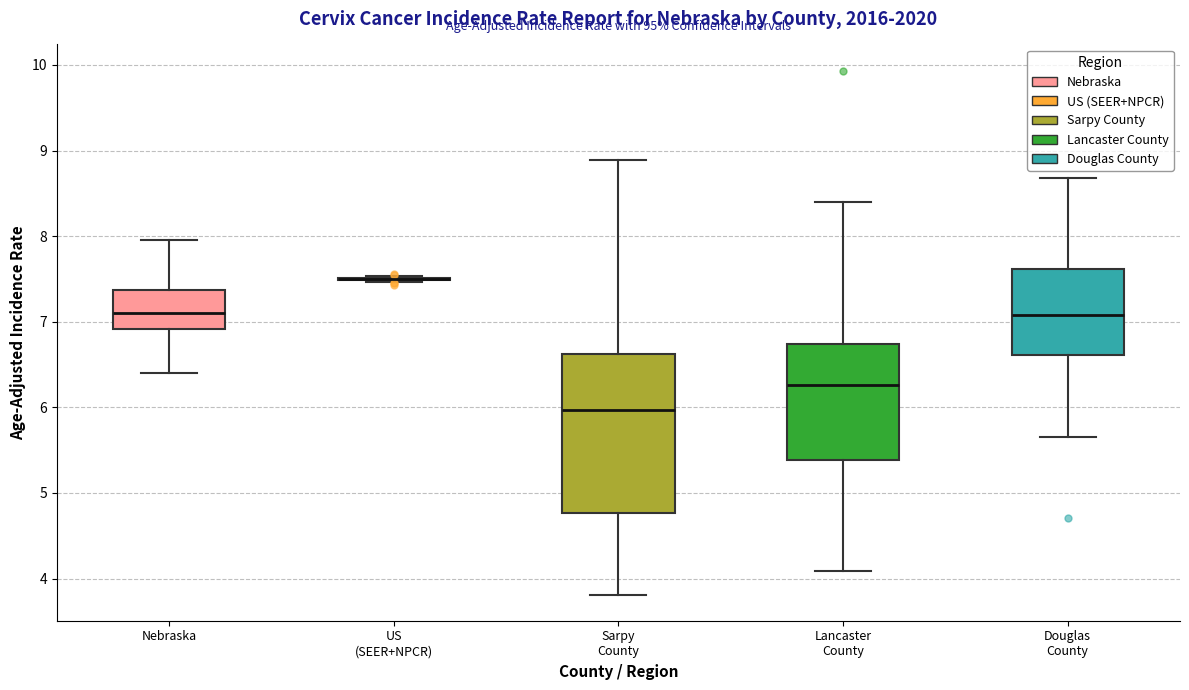

Reading left to right, read every box against the y-axis: the position of its median line, the range the box covers, and the ends of its whiskers. The values are not printed on the chart, so give them approximately, as read against the axis.

Nebraska: median 7.1, box 6.9 to 7.4, whiskers 6.4 to 8.0
US (SEER+NPCR): box collapsed to a line at 7.5, whiskers 7.5 to 7.5
Sarpy County: median 6.0, box 4.8 to 6.6, whiskers 3.8 to 8.9
Lancaster County: median 6.3, box 5.4 to 6.7, whiskers 4.1 to 8.4
Douglas County: median 7.1, box 6.6 to 7.6, whiskers 5.7 to 8.7